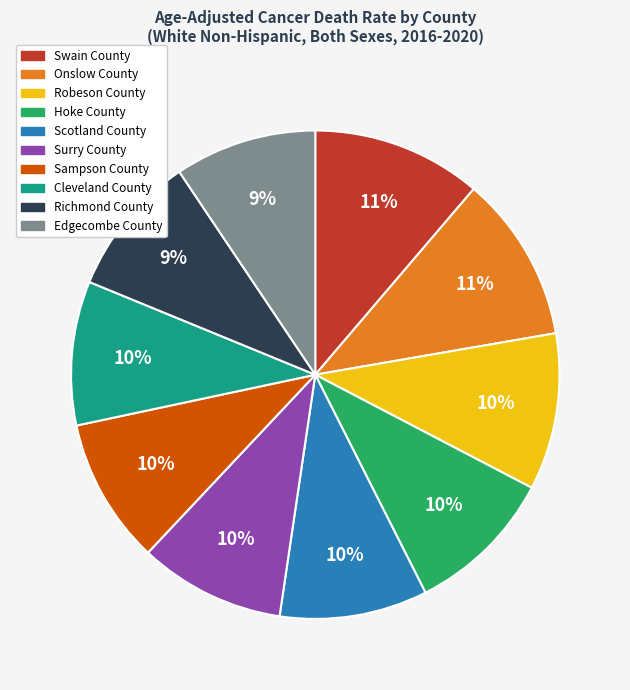

What is the ratio of the value at Surry County to the value at Swain County?

0.9